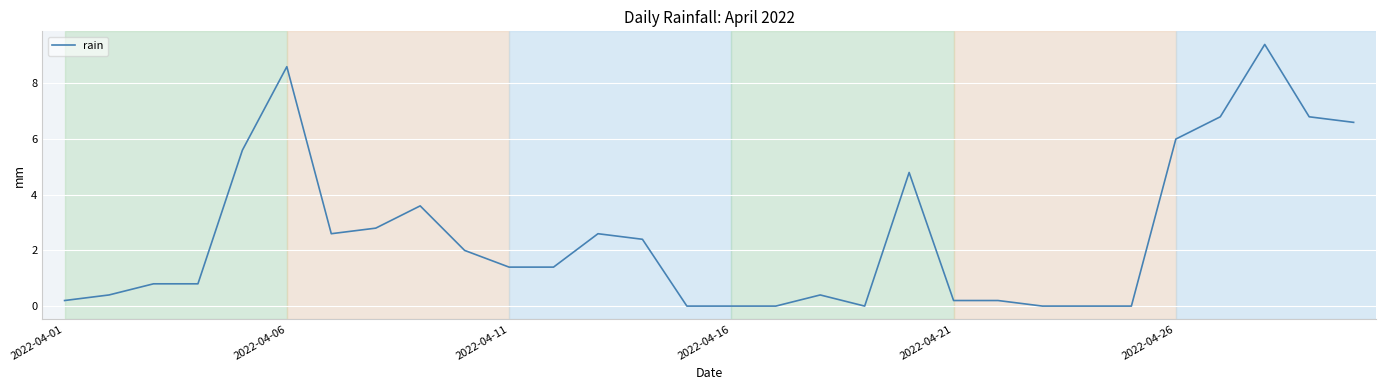

What is the maximum value shown in the chart?

9.4